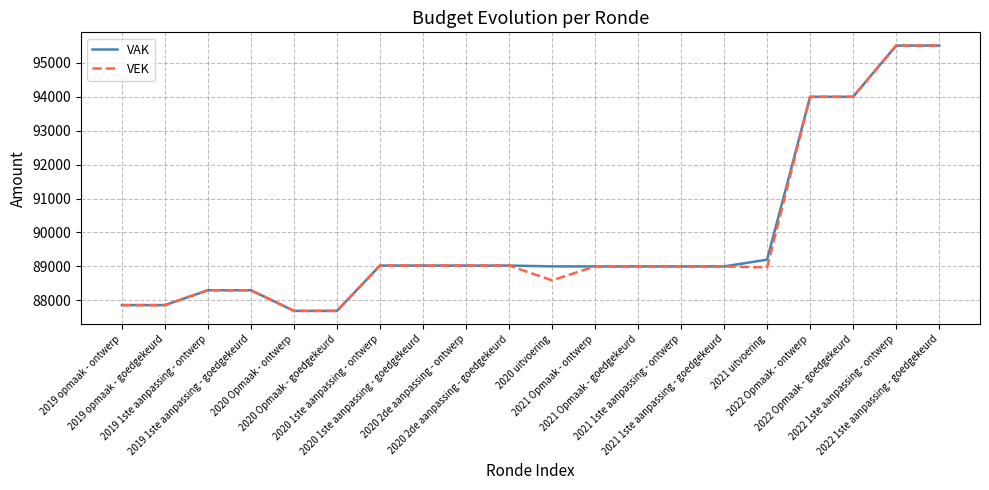

What is the average value of the VAK series?

89850